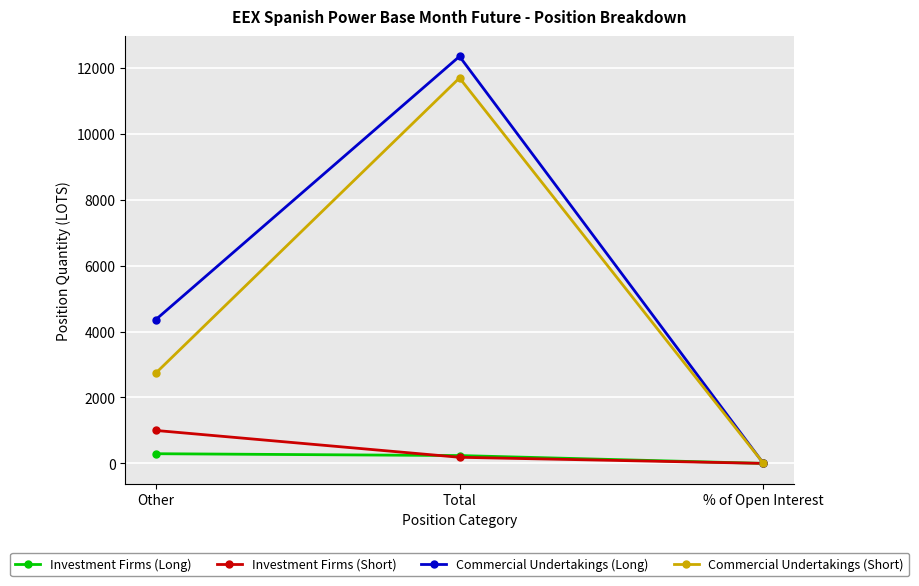

Which series has the widest spread of values?

Commercial Undertakings (Long)